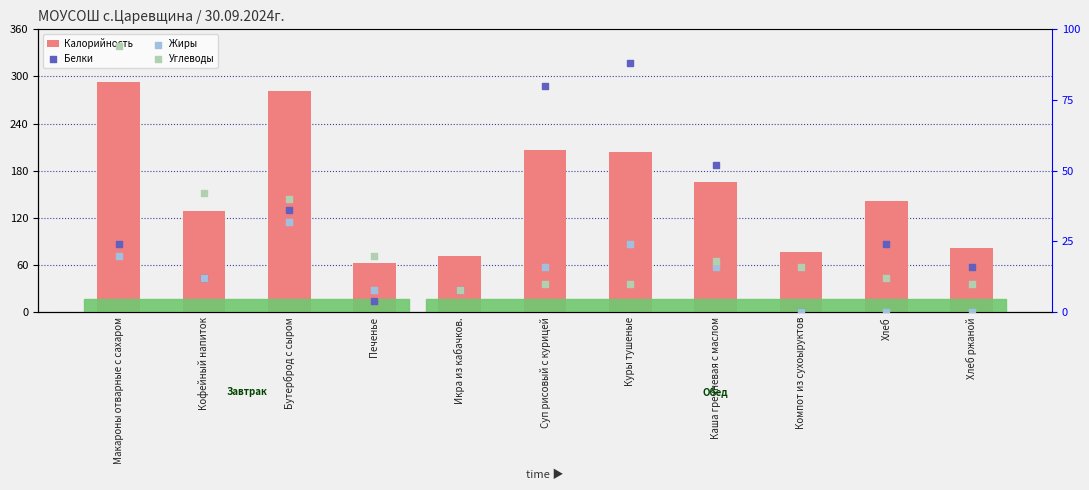

Which series has the largest total across all categories?

Калорийность